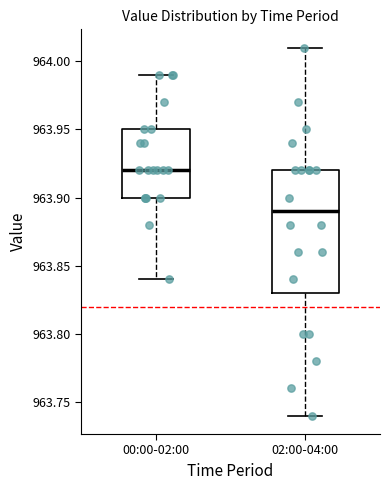

Which box's median line is the highest?

00:00-02:00